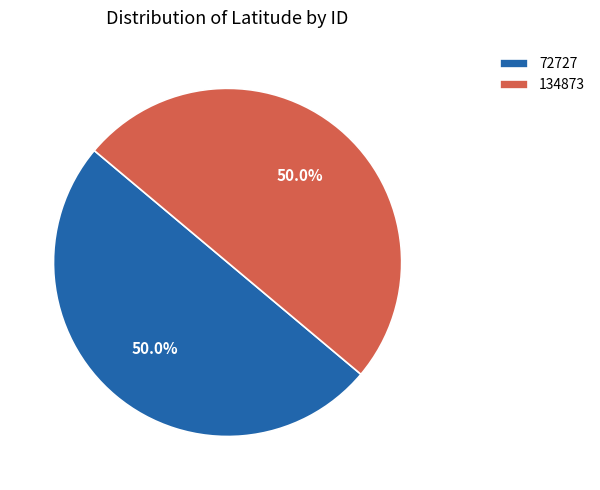

What is the ratio of the value at 134873 to the value at 72727?

1.0